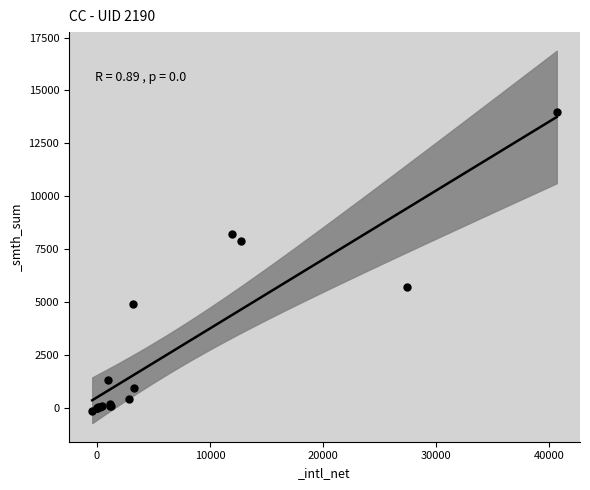

What Y value in the scatter plot is closest to 6936?

7909